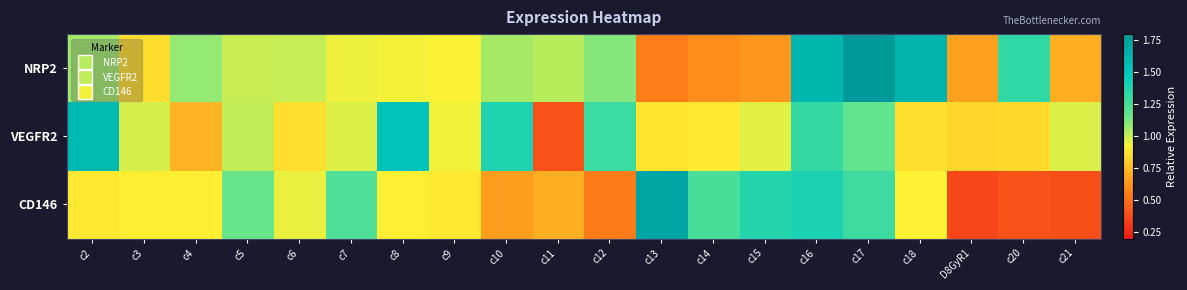

At which category is the sum across all series the highest?

c16